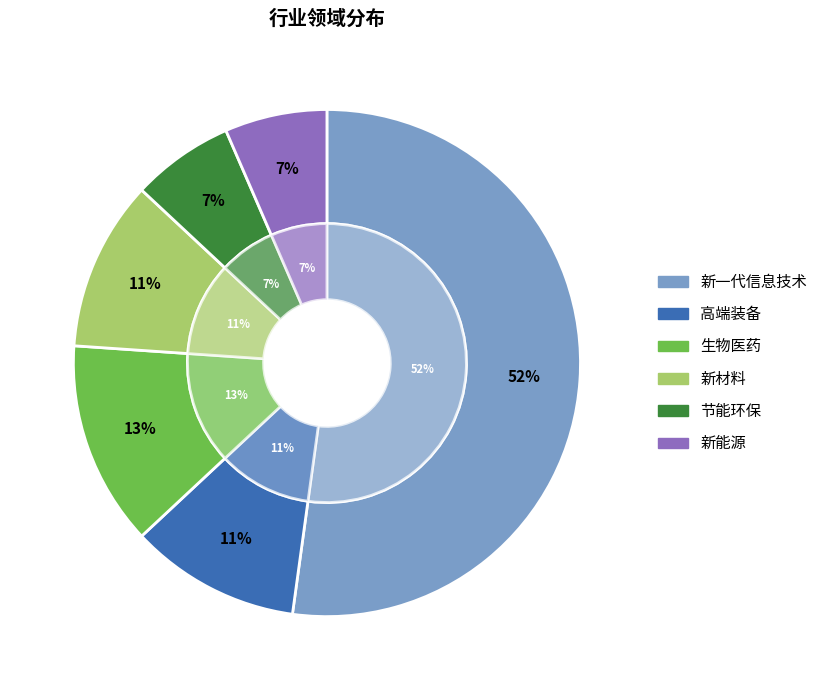

Count the number of slices in the pie.

6